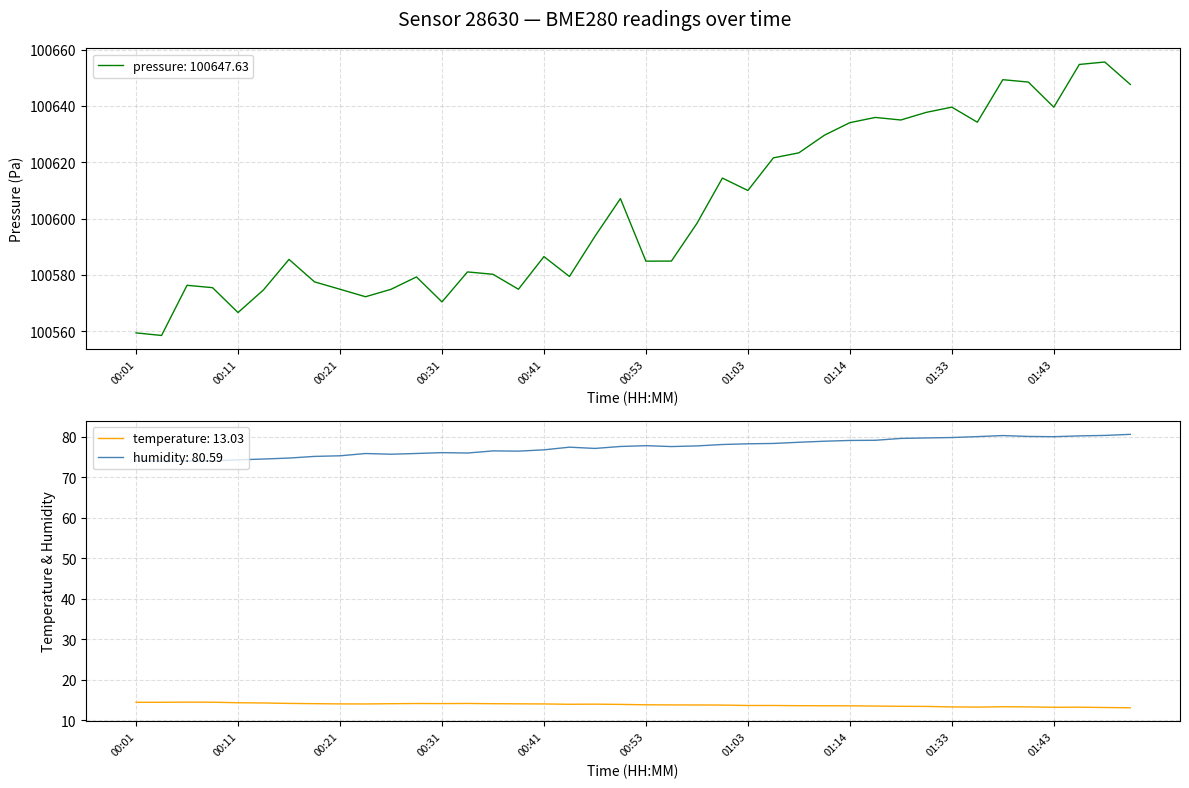

What is the difference between the pressure values at 00:14 and 00:33?

6.4